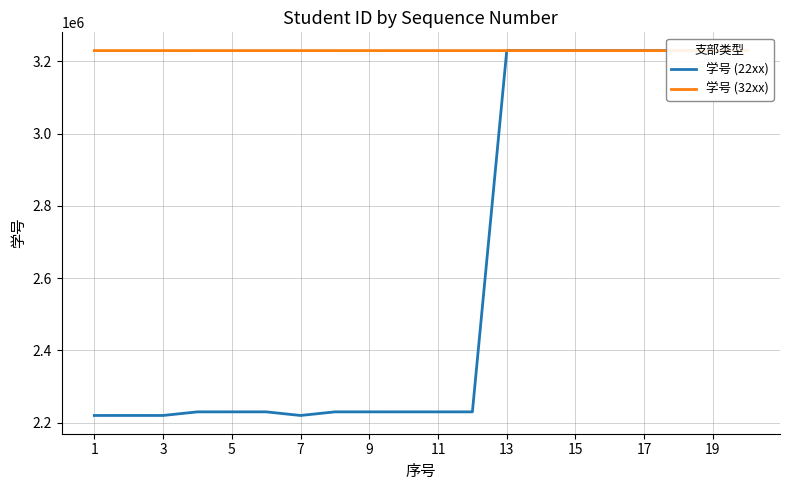

Between 5 and 7, which series saw the biggest shift?

学号 (22xx)